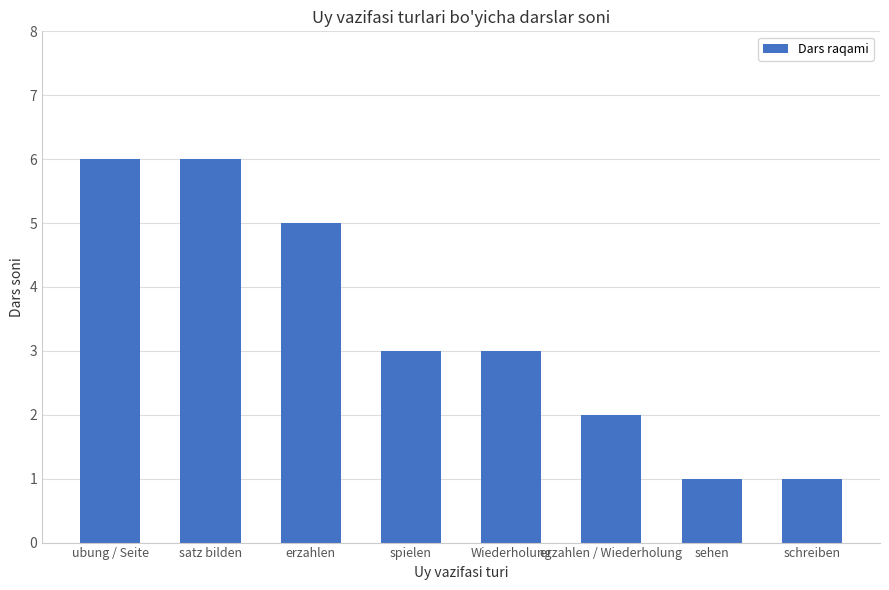

What is the greatest value displayed?

6